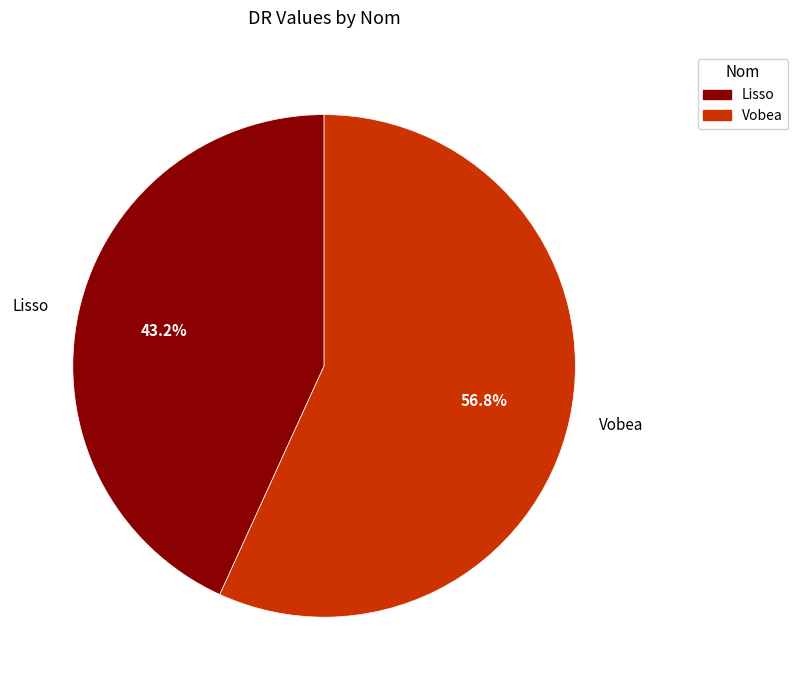

Which category accounts for the majority?

Vobea